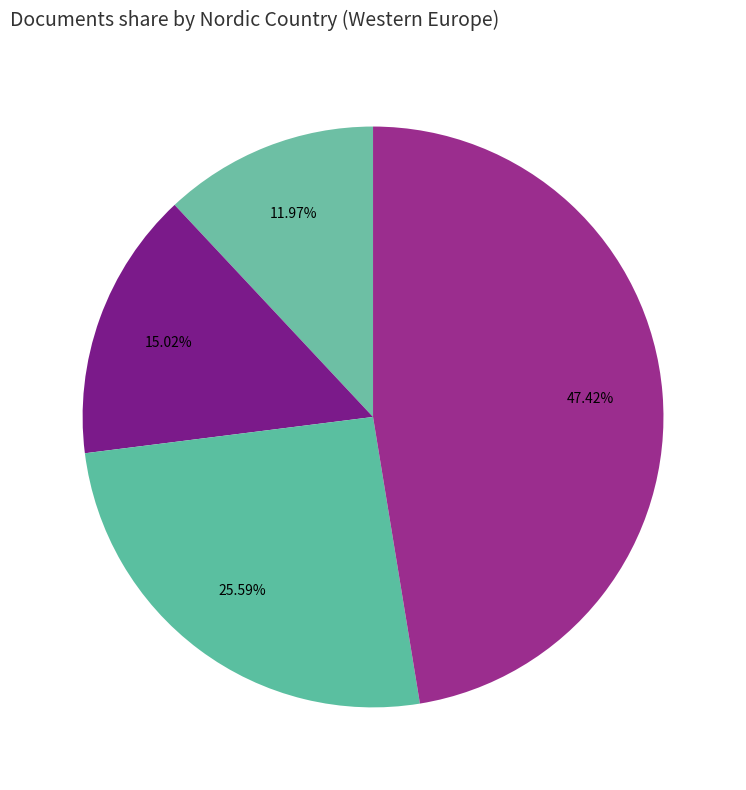

Which slice is the smallest?

Norway